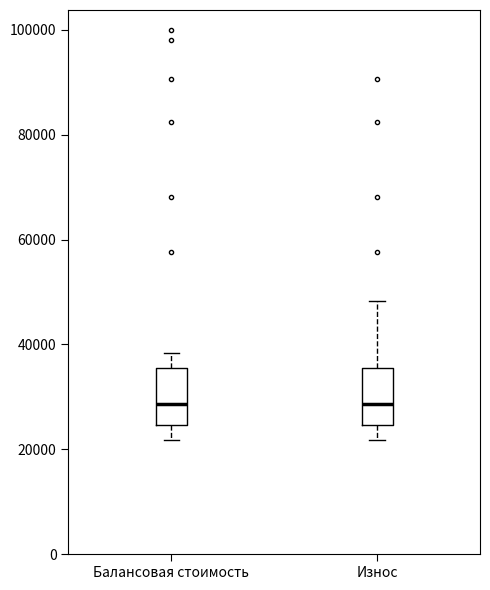

Reading left to right, transcribe this box plot: for each box, give where its median line is, the range the box spans, and where its two whiskers end, as read against the y-axis. The values are not printed on the chart, so give them approximately, as read against the axis.

Балансовая стоимость: median 28000, box 24000 to 36000, whiskers 22000 to 38000
Износ: median 28000, box 24000 to 36000, whiskers 22000 to 48000